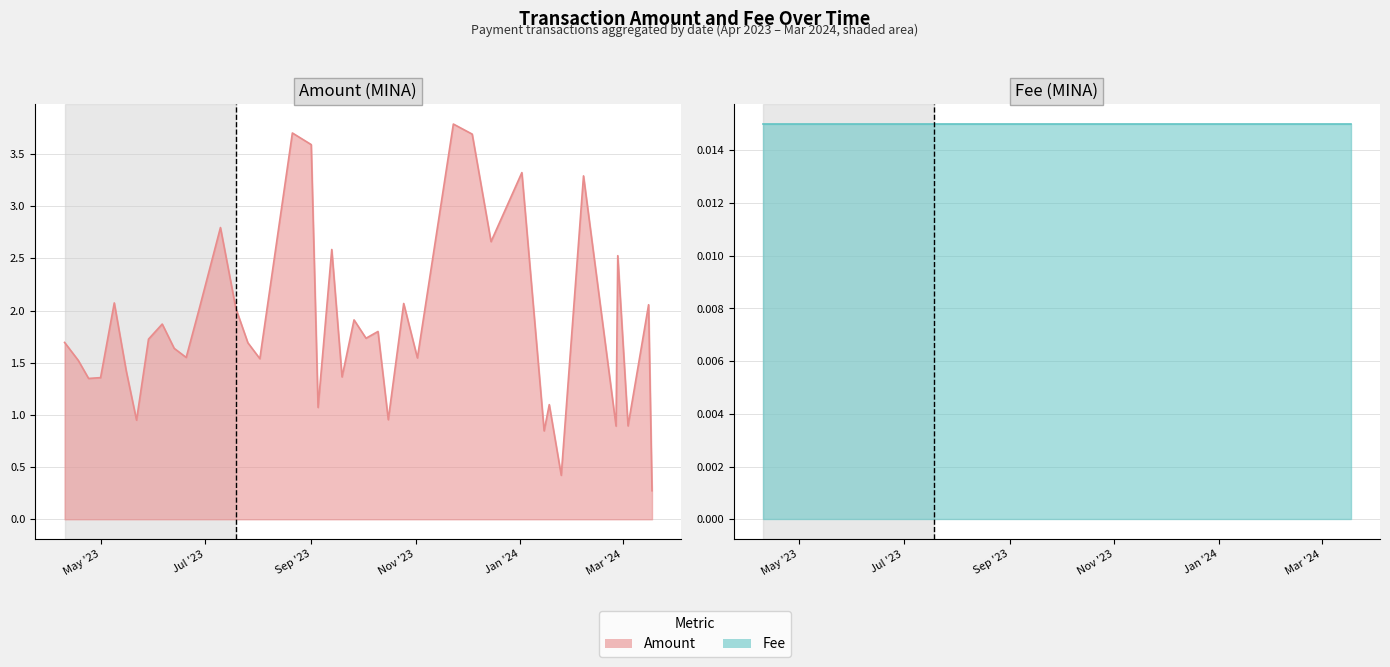

What is the sum of all values?

75.3